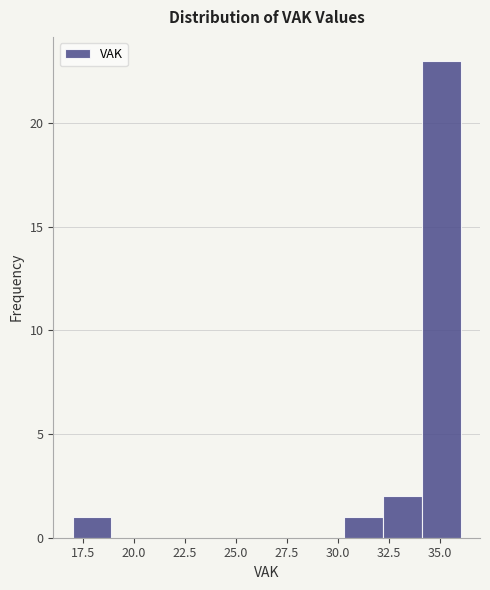

Around what value on the x-axis is the tallest bar? Give the approximate position of its centre, as read against the axis.

35.0